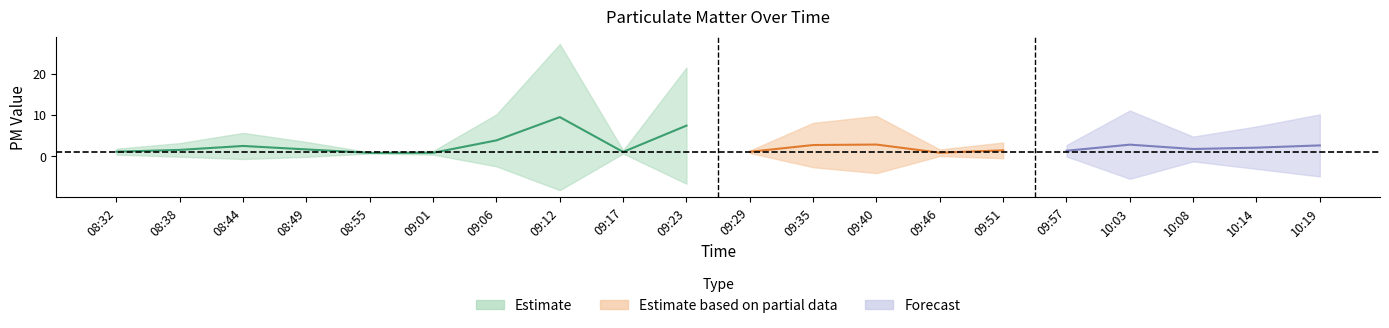

True or false: P2 and P1 cross at least once.

False